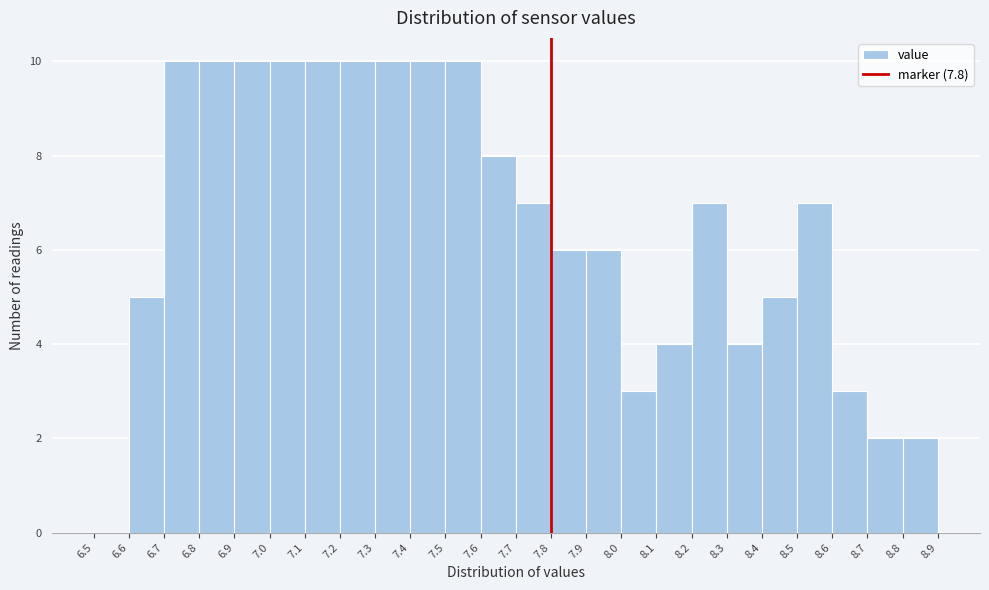

Reading left to right, transcribe this chart: for each bar, give the range it covers on the x-axis and its height. The values are not printed on the chart, so give them approximately, as read against the axis.

6.5 to 6.6: 0
6.6 to 6.7: 5
6.7 to 6.8: 10
6.8 to 6.9: 10
6.9 to 7.0: 10
7.0 to 7.1: 10
7.1 to 7.2: 10
7.2 to 7.3: 10
7.3 to 7.4: 10
7.4 to 7.5: 10
7.5 to 7.6: 10
7.6 to 7.7: 8
7.7 to 7.8: 7
7.8 to 7.9: 6
7.9 to 8.0: 6
8.0 to 8.1: 3
8.1 to 8.2: 4
8.2 to 8.3: 7
8.3 to 8.4: 4
8.4 to 8.5: 5
8.5 to 8.6: 7
8.6 to 8.7: 3
8.7 to 8.8: 2
8.8 to 8.9: 2